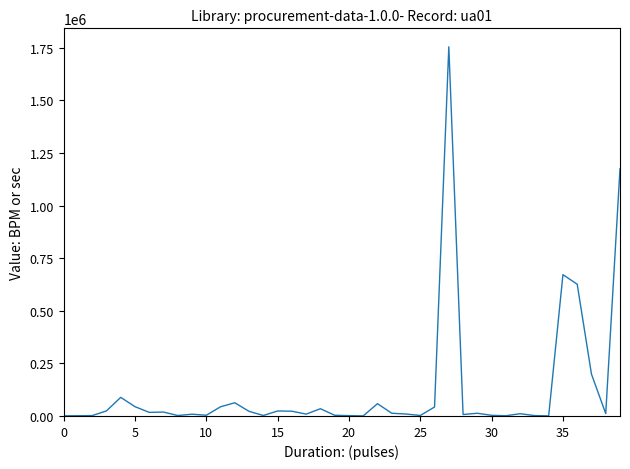

What is the maximum value shown in the chart?

1755310.5